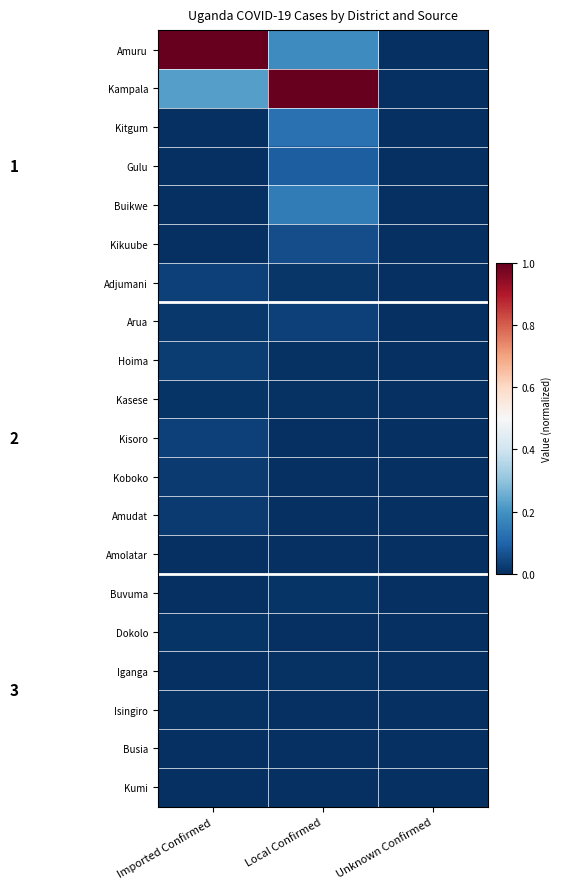

Which category has the highest value in the Buvuma series?

Local Confirmed